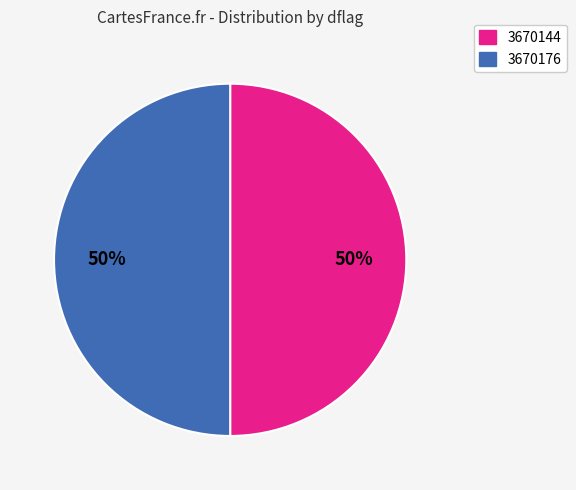

How many slices are in this pie chart?

2